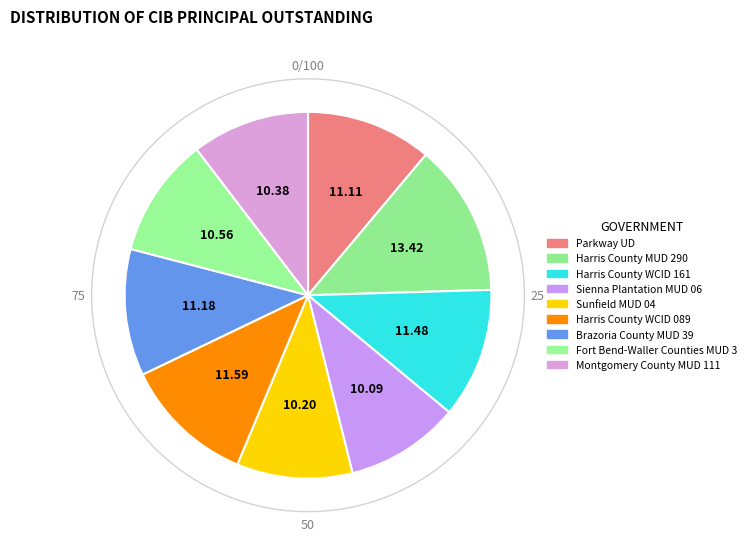

Rank the categories by value from lowest to highest.

Sienna Plantation MUD 06, Sunfield MUD 04, Montgomery County MUD 111, Fort Bend-Waller Counties MUD 3, Parkway UD, Brazoria County MUD 39, Harris County WCID 161, Harris County WCID 089, Harris County MUD 290